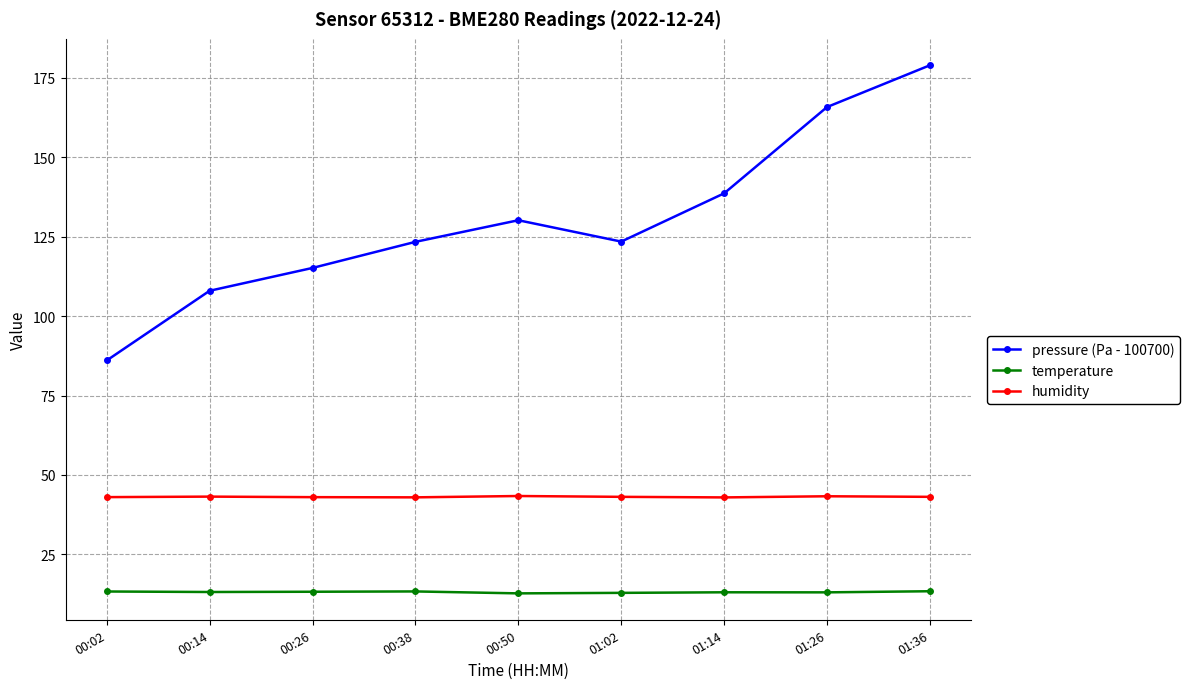

Rank the series by their maximum value, from lowest to highest.

temperature, humidity, pressure (Pa - 100700)